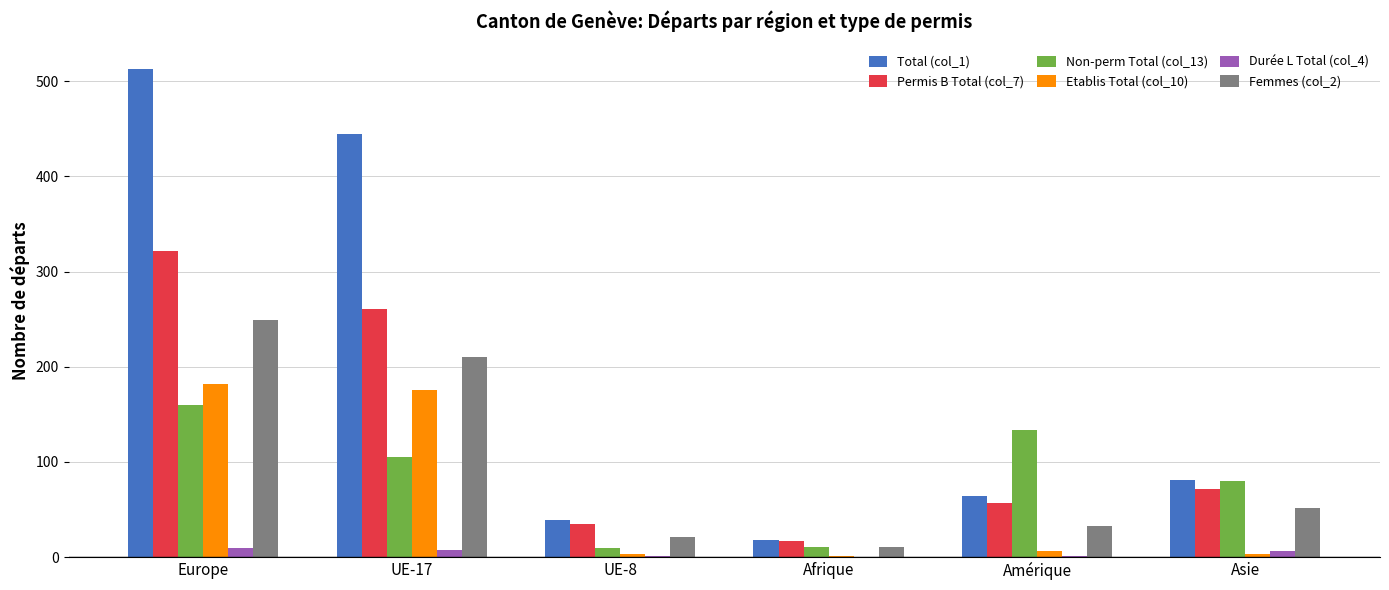

How many Durée L Total (col_4) values are between 1 and 7?

4